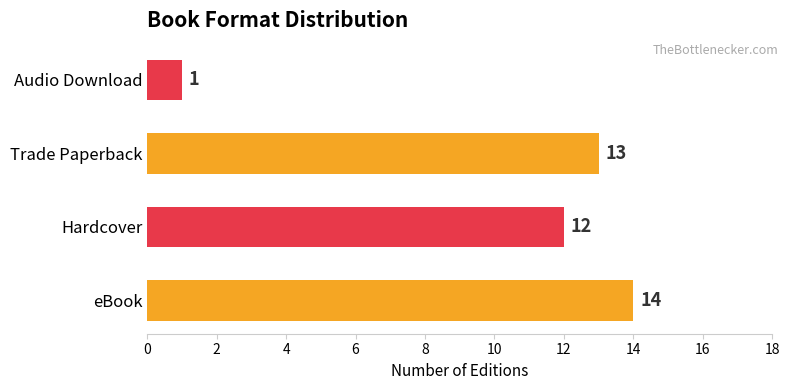

The value at Hardcover is 12. True or false?

True